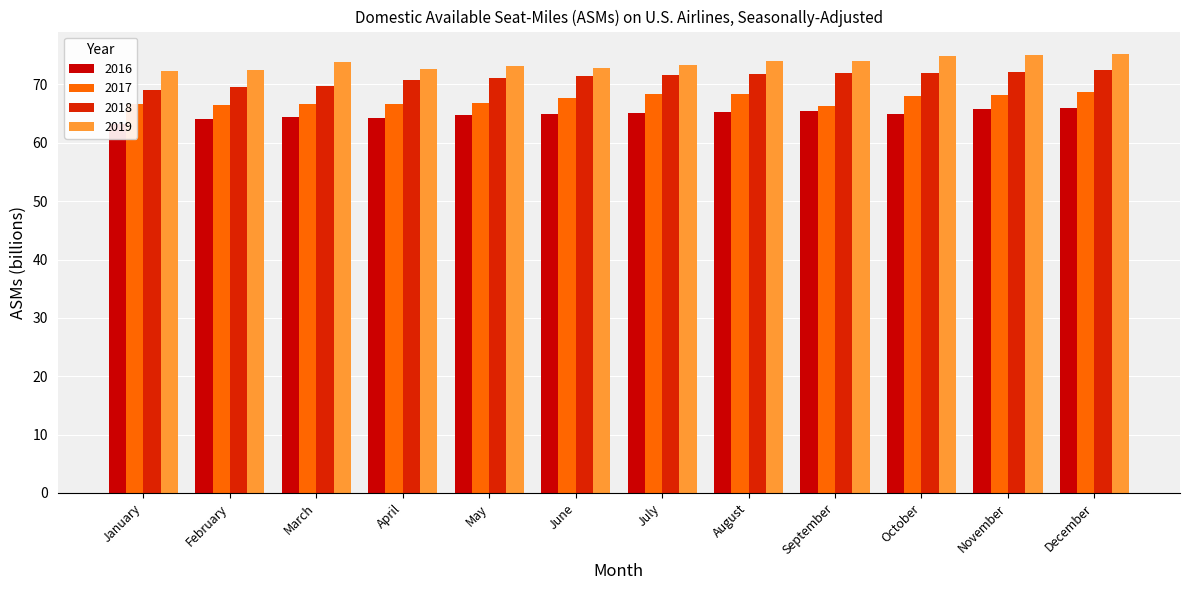

Rank the series by their maximum value, from highest to lowest.

2019, 2018, 2017, 2016